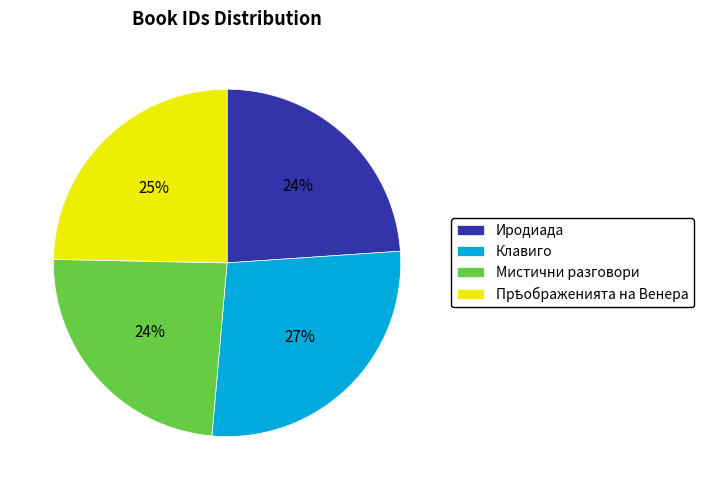

Approximately how many times larger is the value at Клавиго compared to Мистични разговори?

1.1